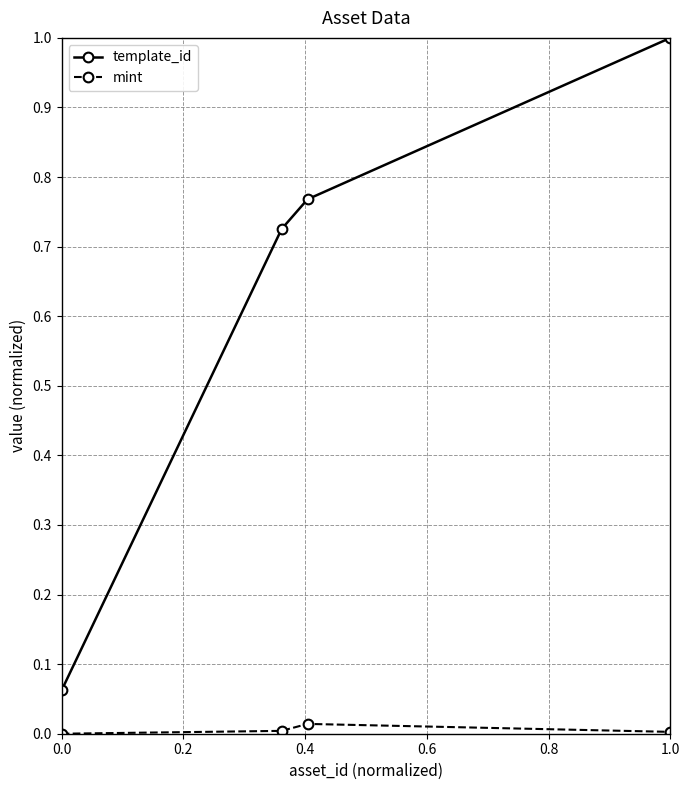

What is the difference between the maximum and minimum values in the template_id series?

0.9